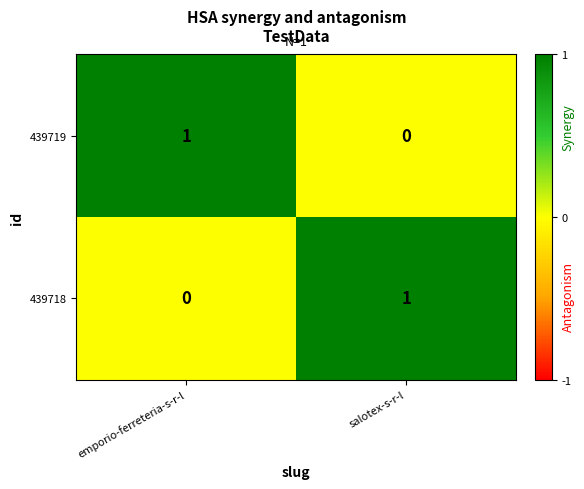

True or false: 439719 has a value of 1 at salotex-s-r-l.

False